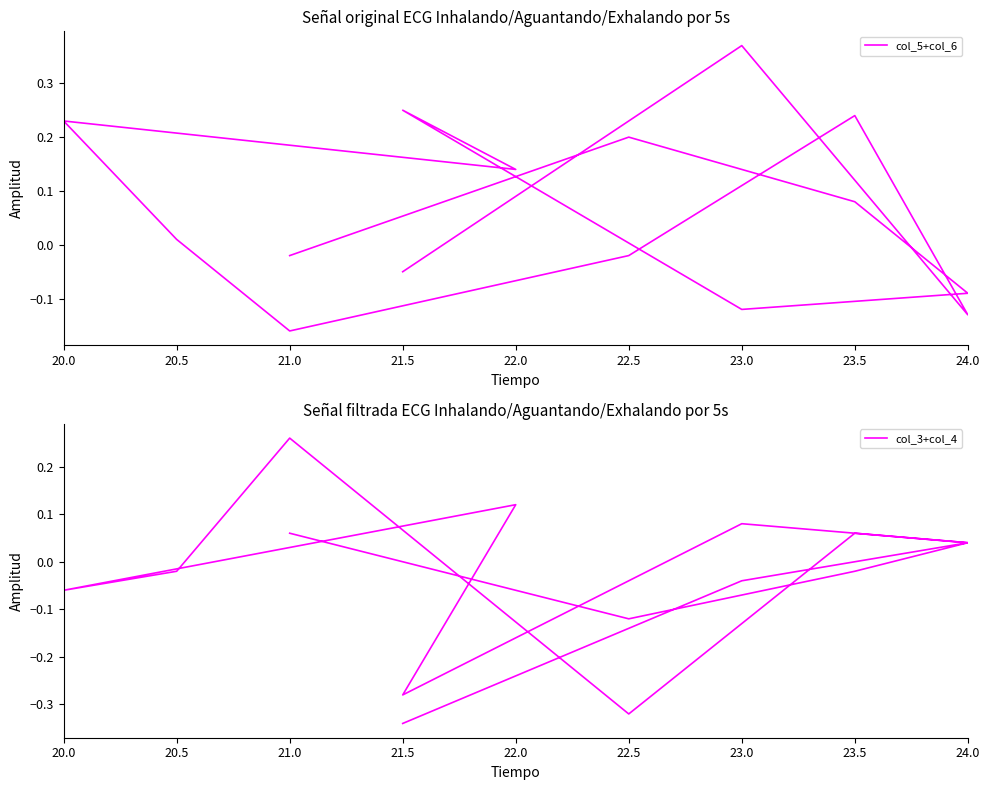

Which series has the largest range (max minus min)?

col_3+col_4